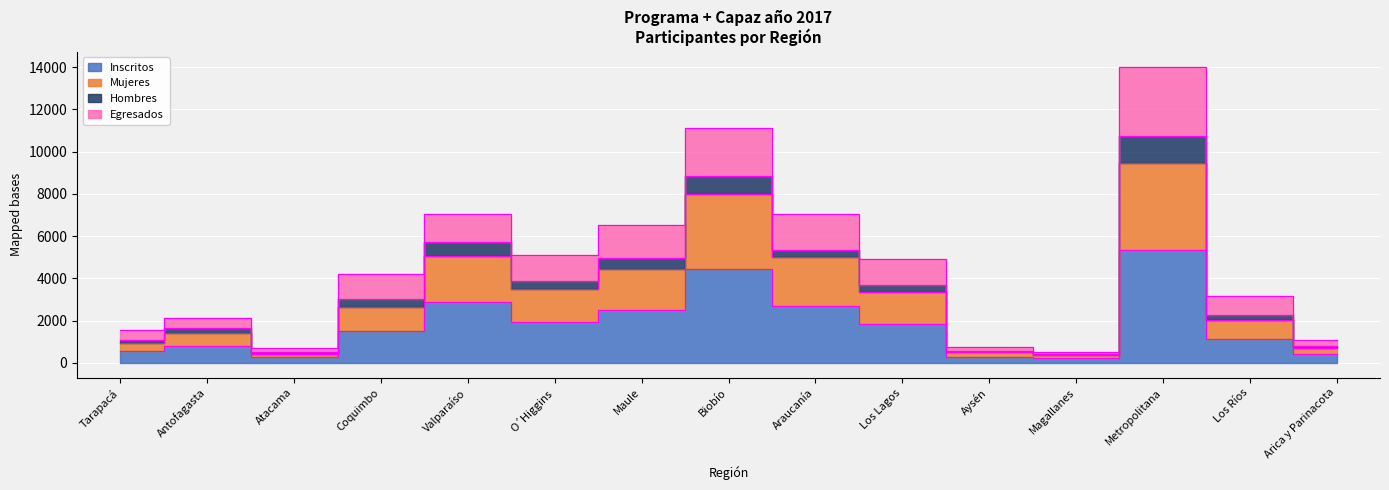

What is the value of the Egresados point at the 12th from the left?

520